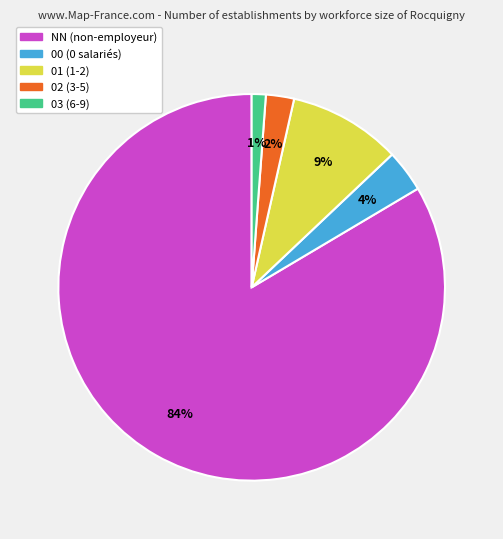

Which slice is the smallest?

03